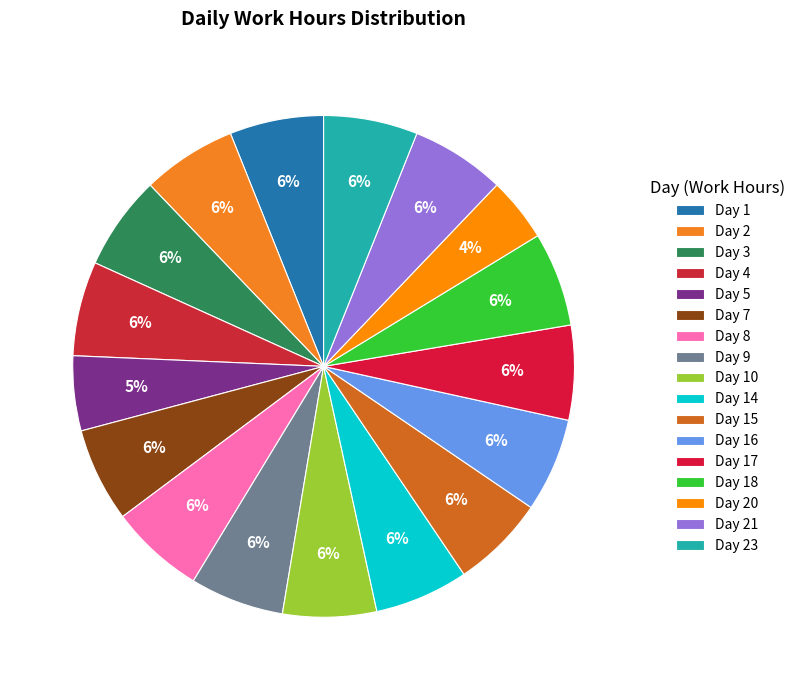

Combined, what portion of the pie is Day 17 and Day 16?

12.2%